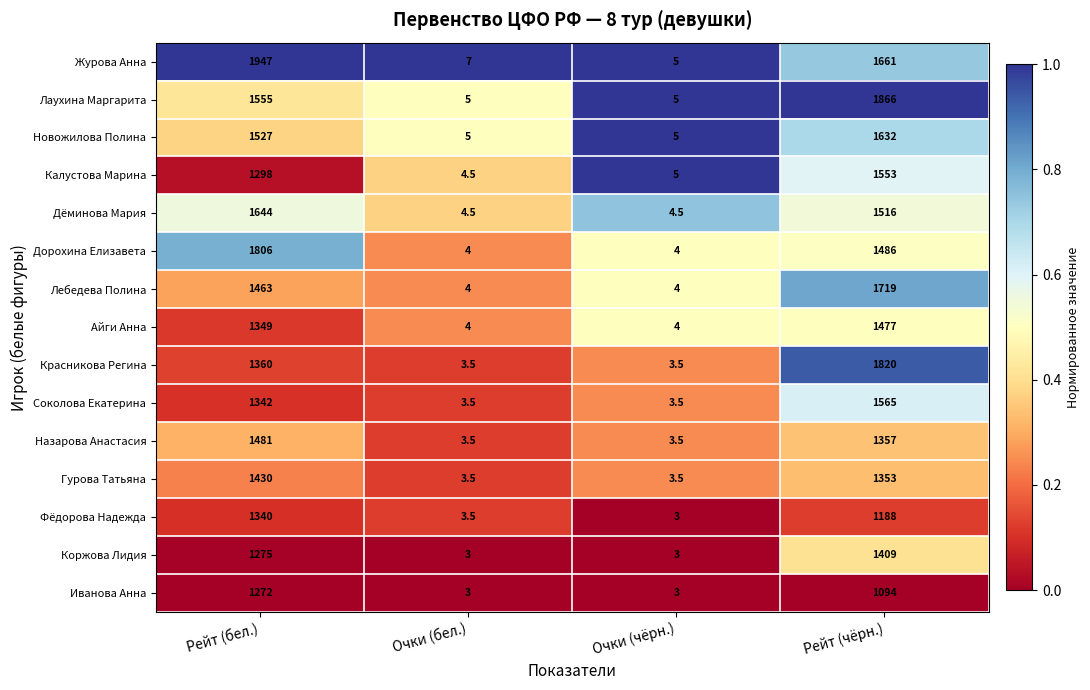

At which label does Назарова Анастасия first exceed 1357?

Рейт (бел.)